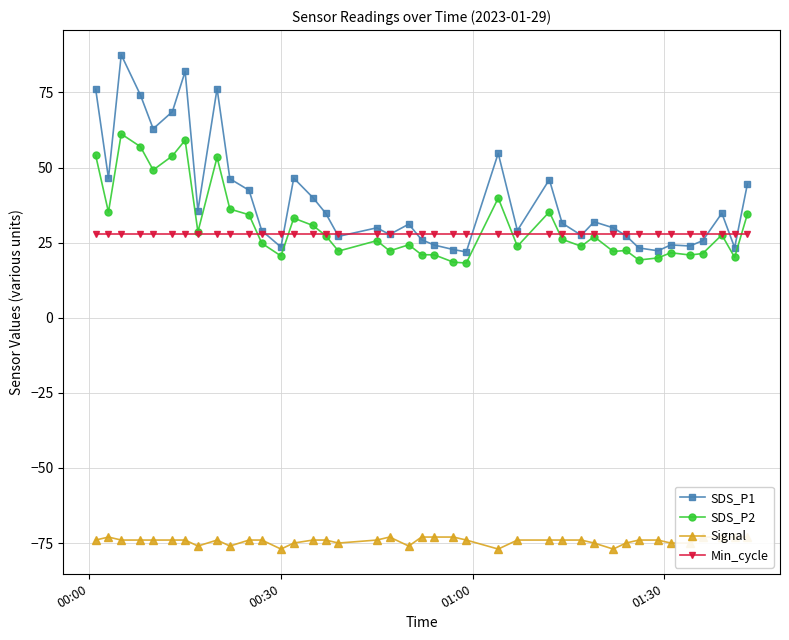

What is the maximum value for SDS_P2?

61.2